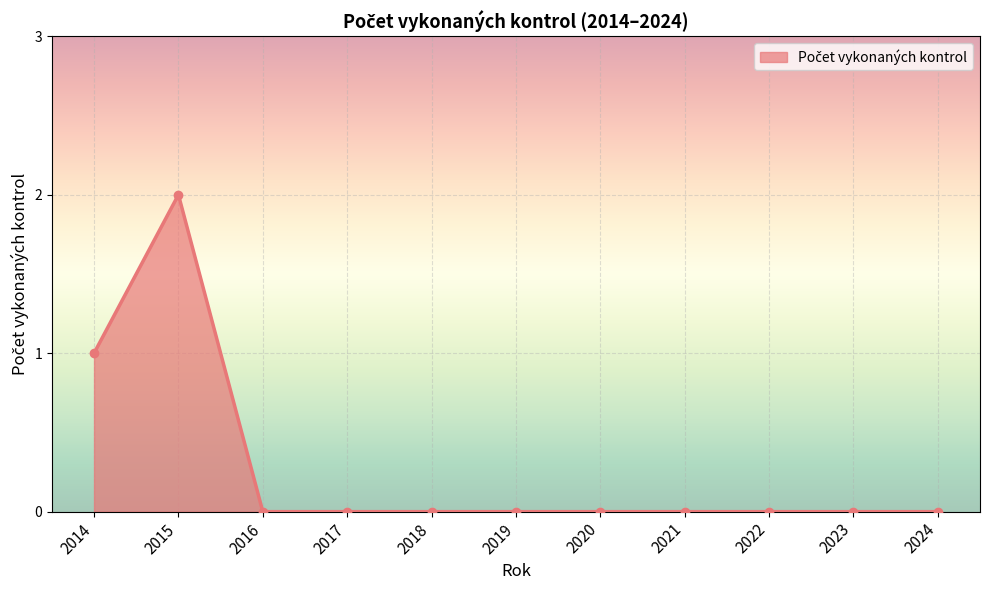

How many lines are shown in the chart?

1